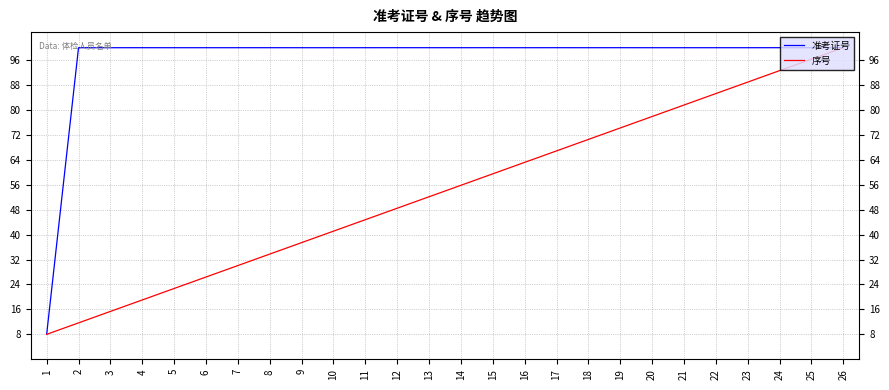

How many series are shown in this chart?

2